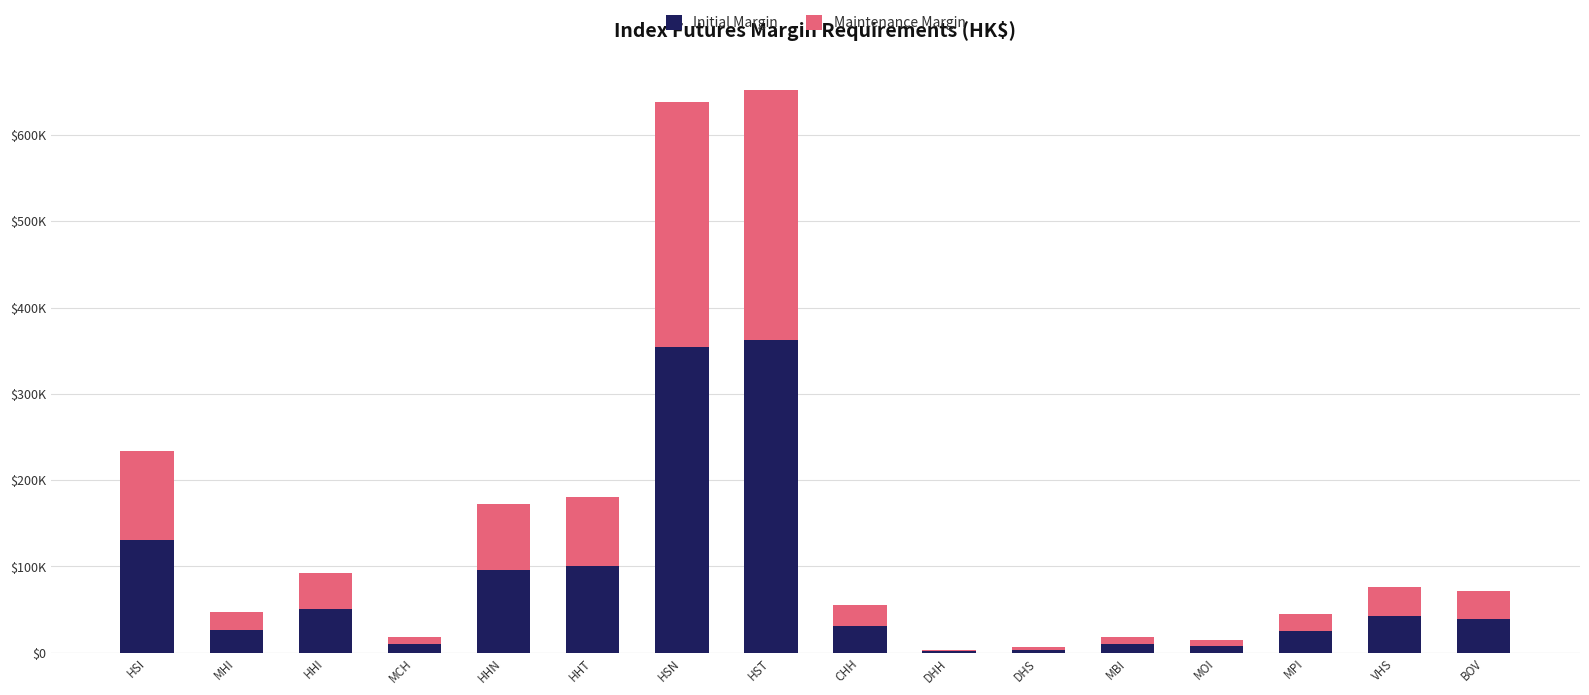

Are the bars horizontal?

No